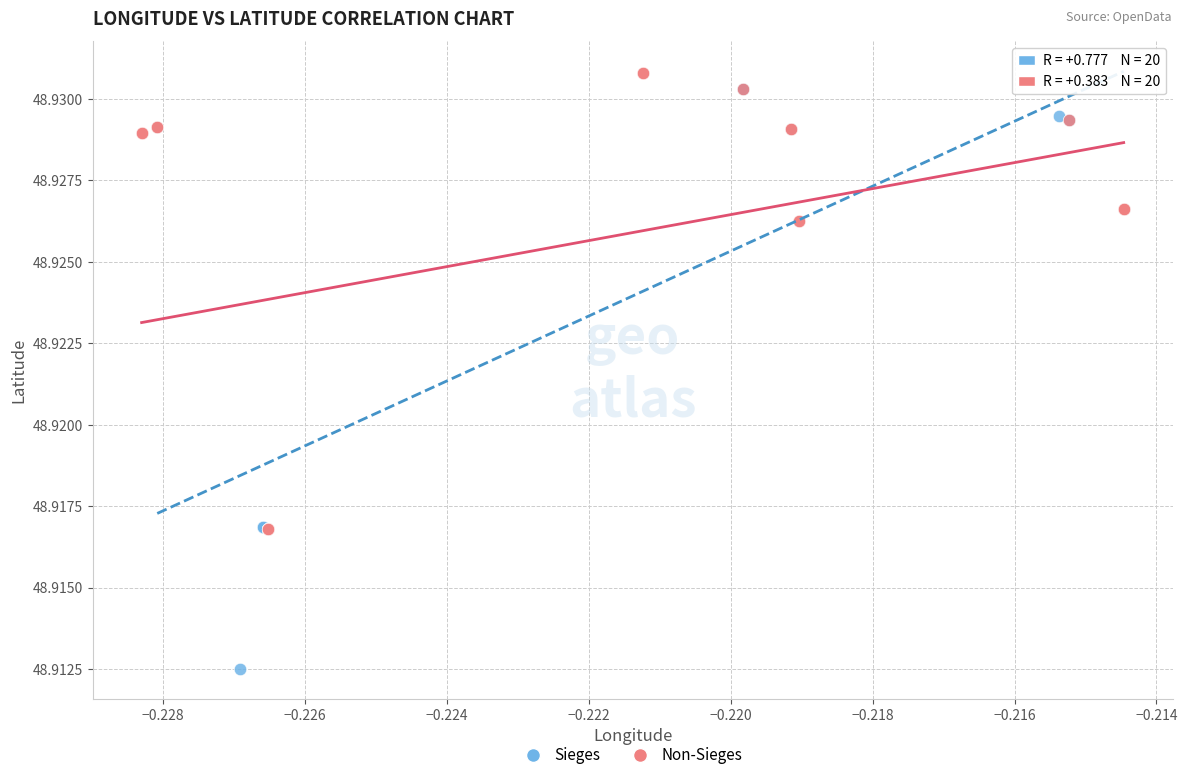

Which series reaches the maximum Y coordinate?

Non-Sieges